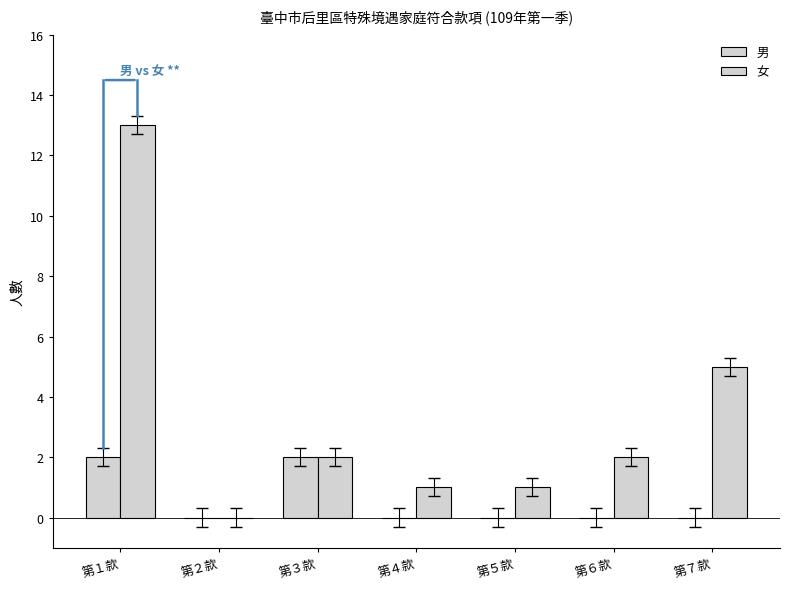

How many distinct data groups are displayed?

2